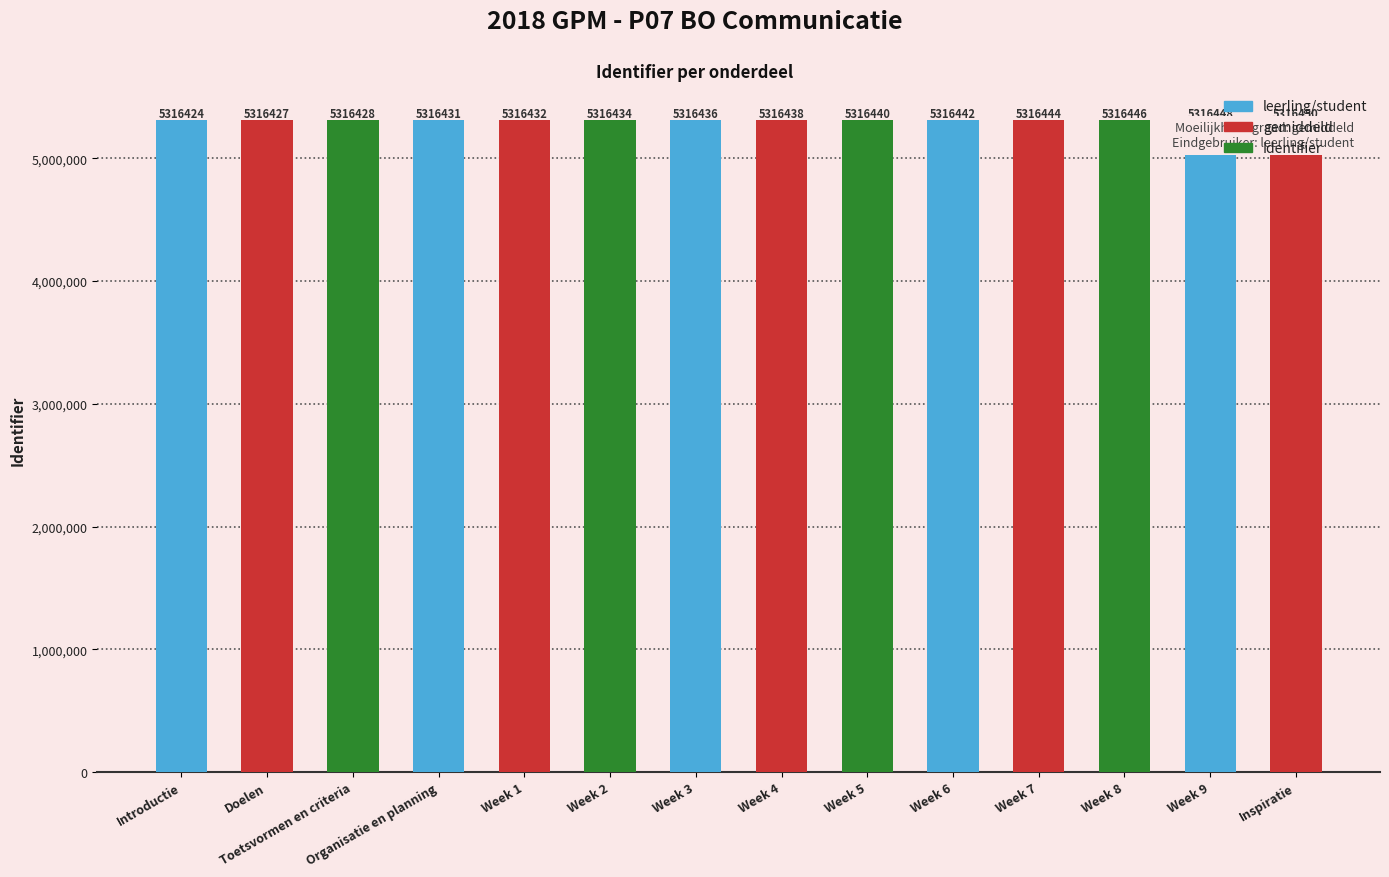

Reading left to right, extract all data points from this chart.

5316424	5316427	5316428	5316431	5316432	5316434	5316436	5316438	5316440	5316442	5316444	5316446	5316448	5316450